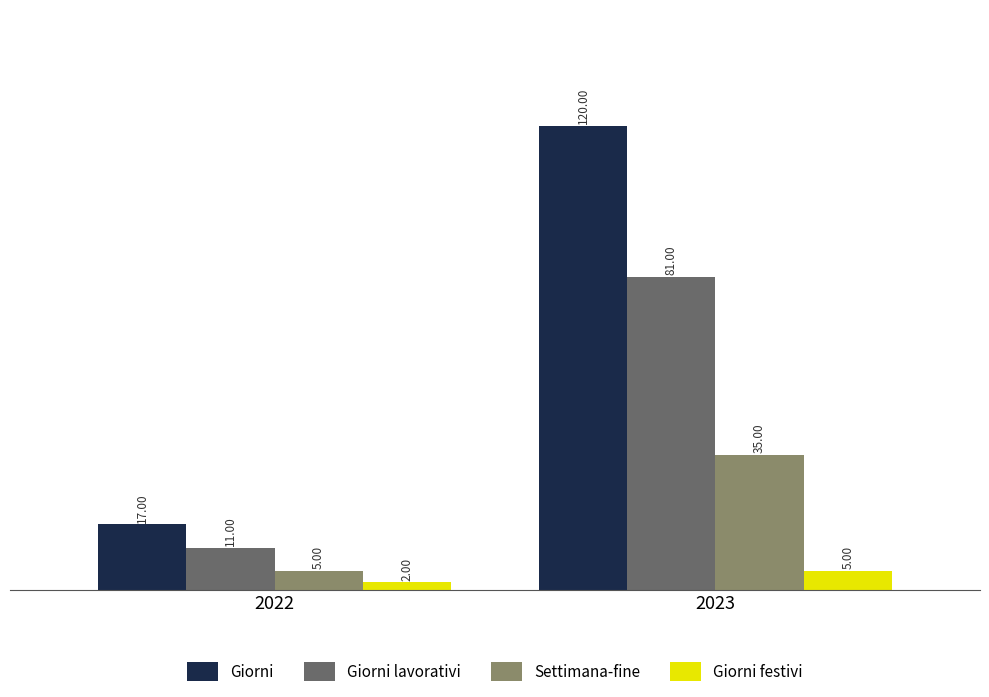

Which series changed the most between 2022 and 2023?

Giorni